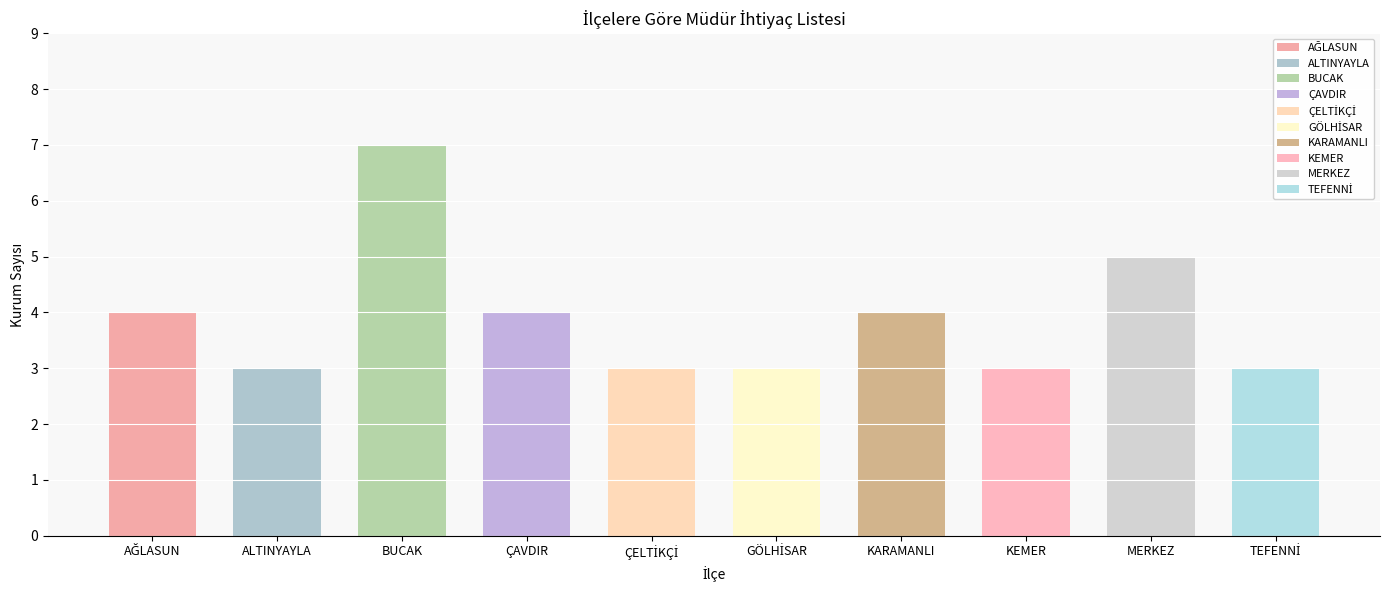

Reading left to right, list all the values displayed in this chart.

4	3	7	4	3	3	4	3	5	3